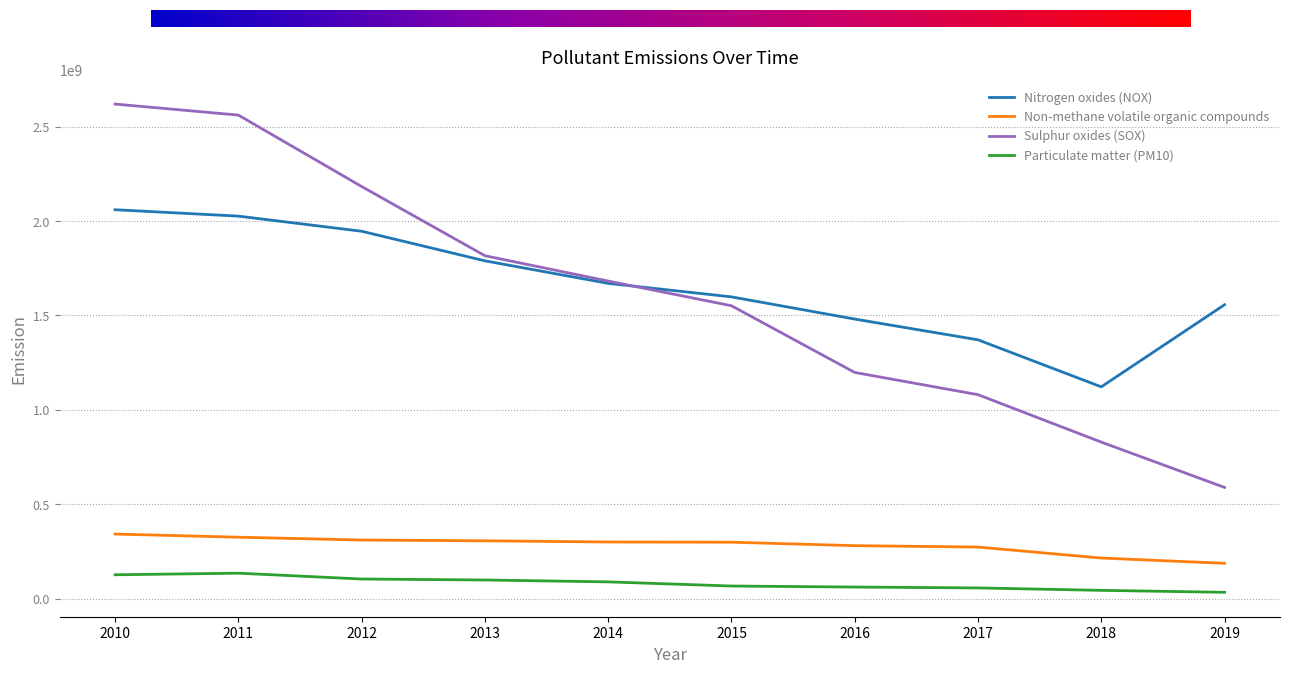

What is the sum of the Particulate matter (PM10) values at 2014 and 2013?

188109300